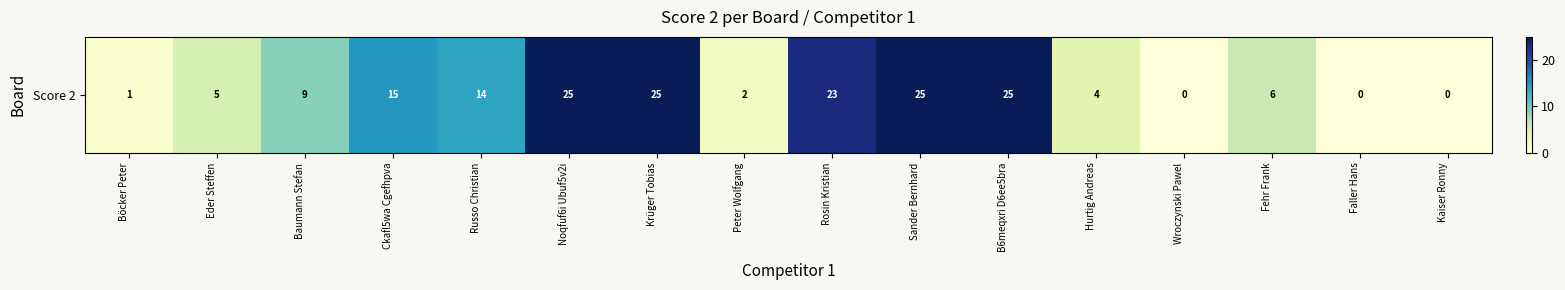

The value at Sander Bernhard is 16. True or false?

False